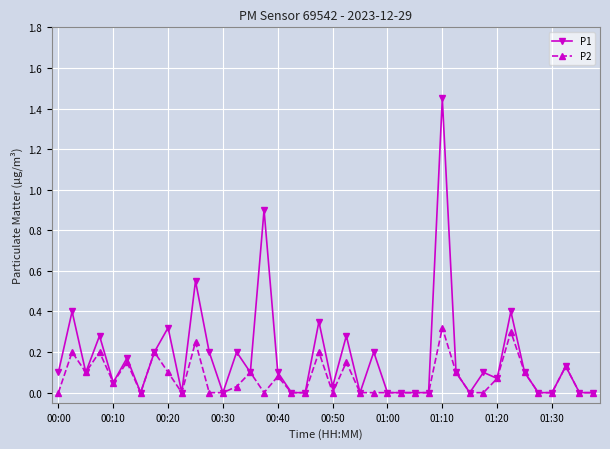

Which series has the largest total across all categories?

P1